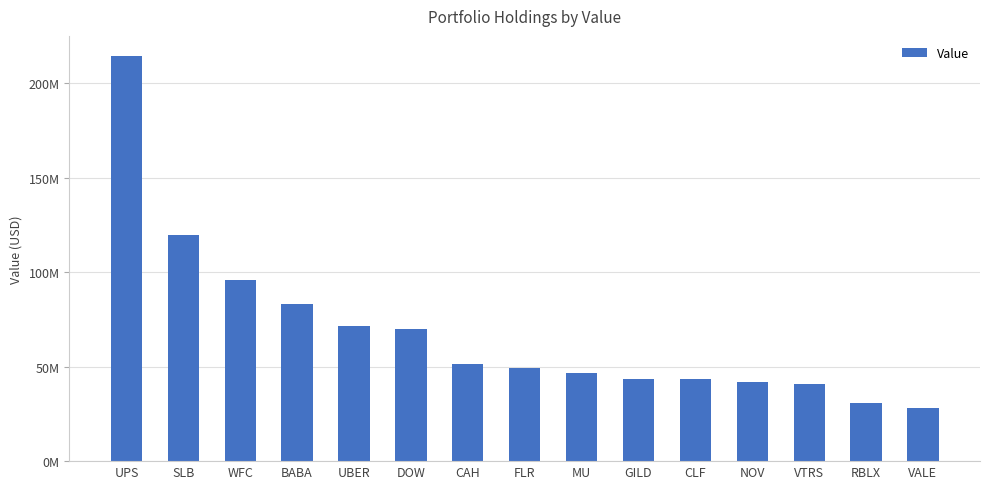

List the labels in order of value, smallest first.

VALE, RBLX, VTRS, NOV, CLF, GILD, MU, FLR, CAH, DOW, UBER, BABA, WFC, SLB, UPS